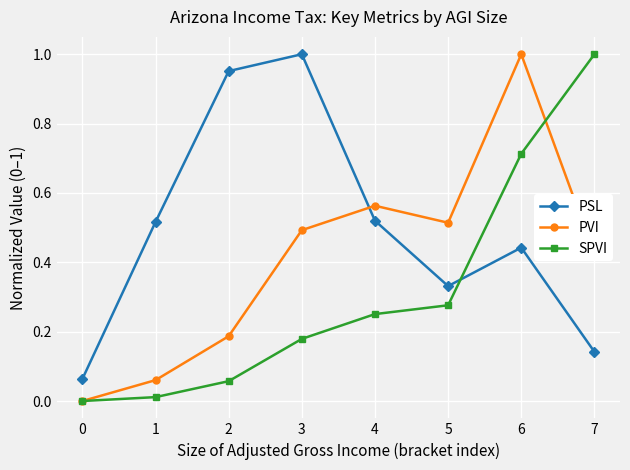

True or false: PVI has a value of 0.2 at 5.

False